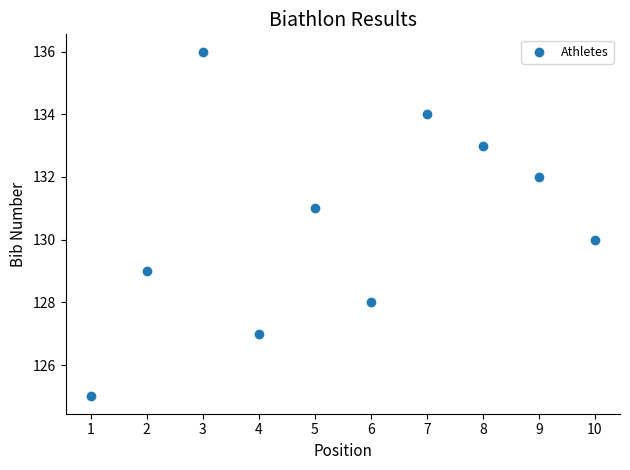

What is the range of Y values (max minus min)?

11